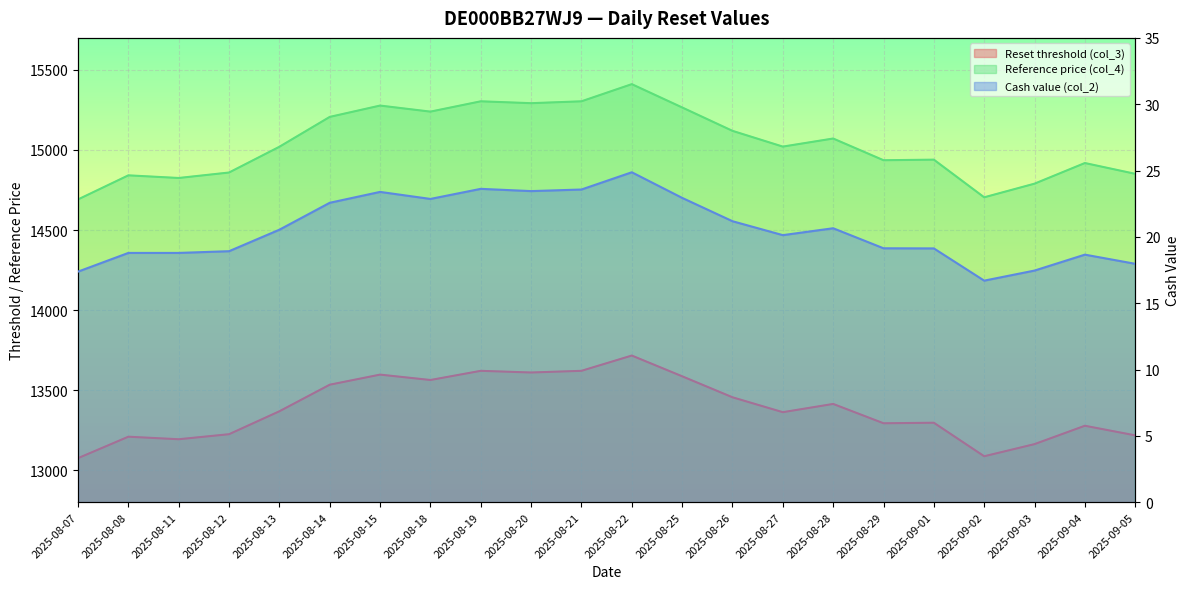

True or false: Reference price (col_4) has a value of 15292.1 at 2025-08-20.

True